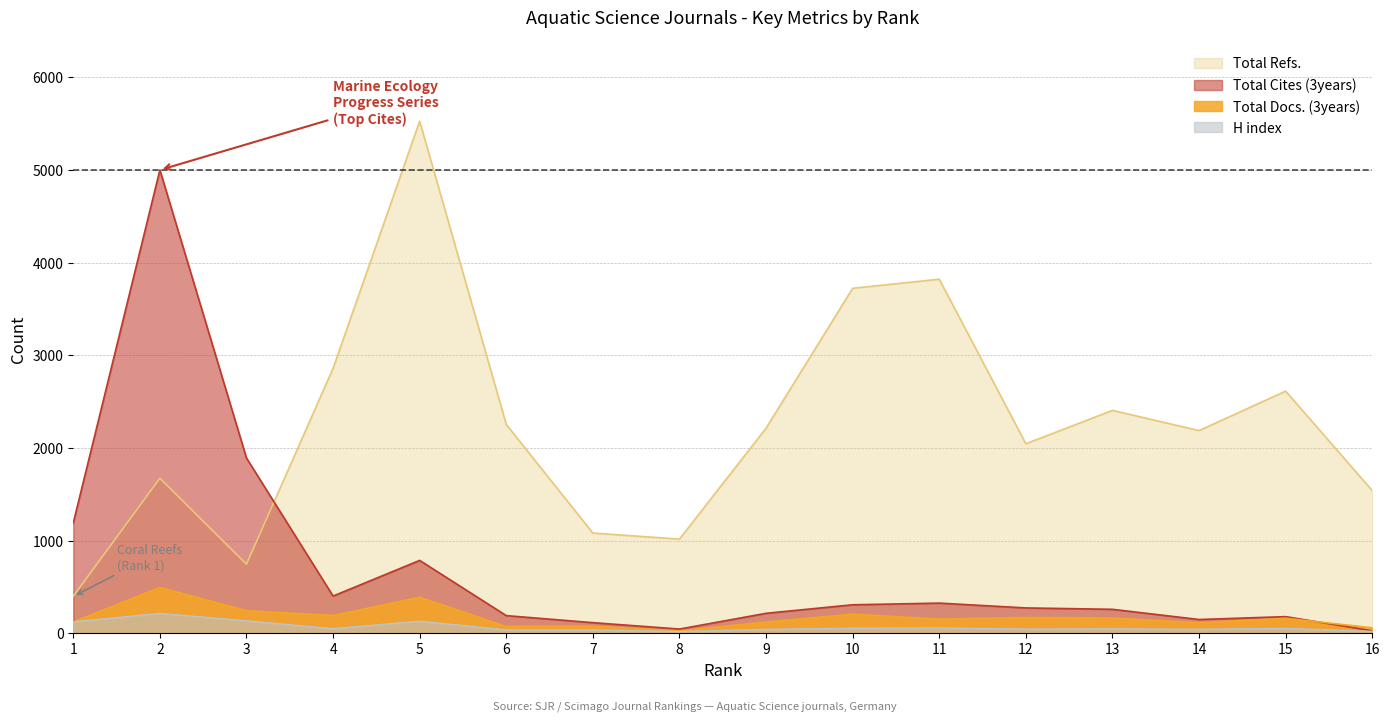

At which label is H index closest to 116?

1